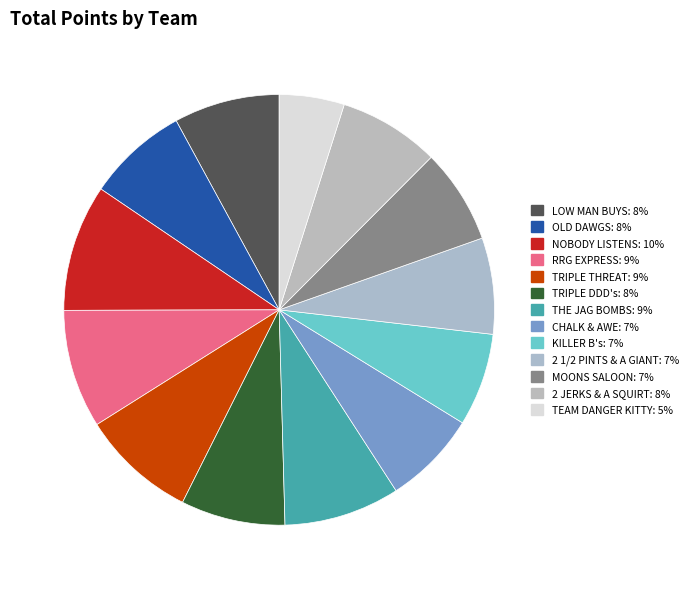

Is CHALK & AWE the majority of the pie?

No